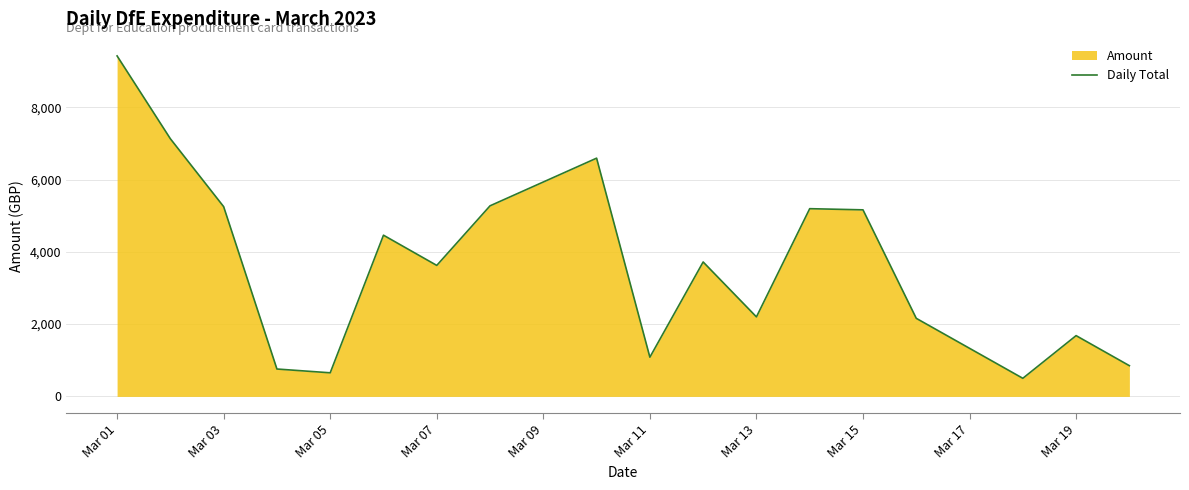

How many lines are shown in the chart?

1